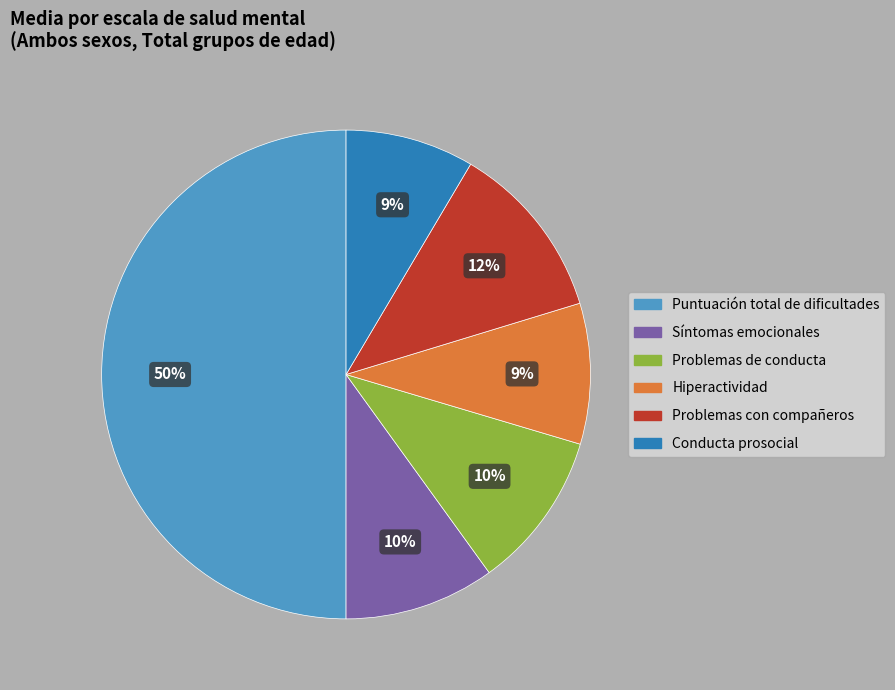

How many slices are in this pie chart?

6